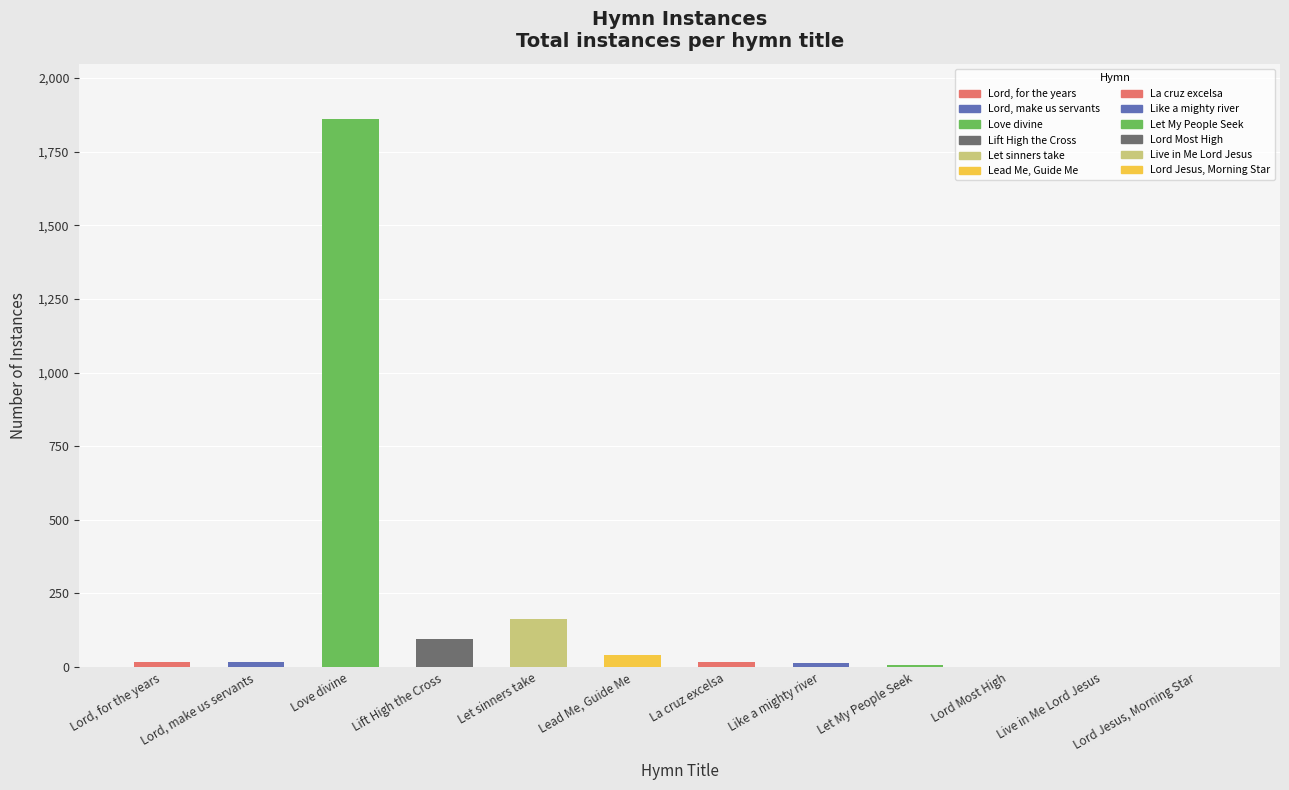

The value at Lift High the Cross is 95. True or false?

True